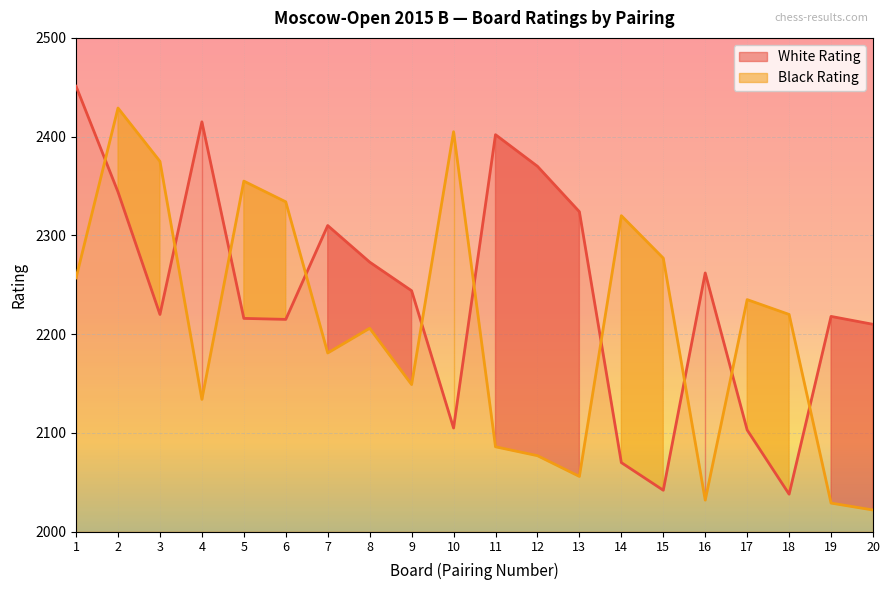

Which series has the largest total across all categories?

White Rating